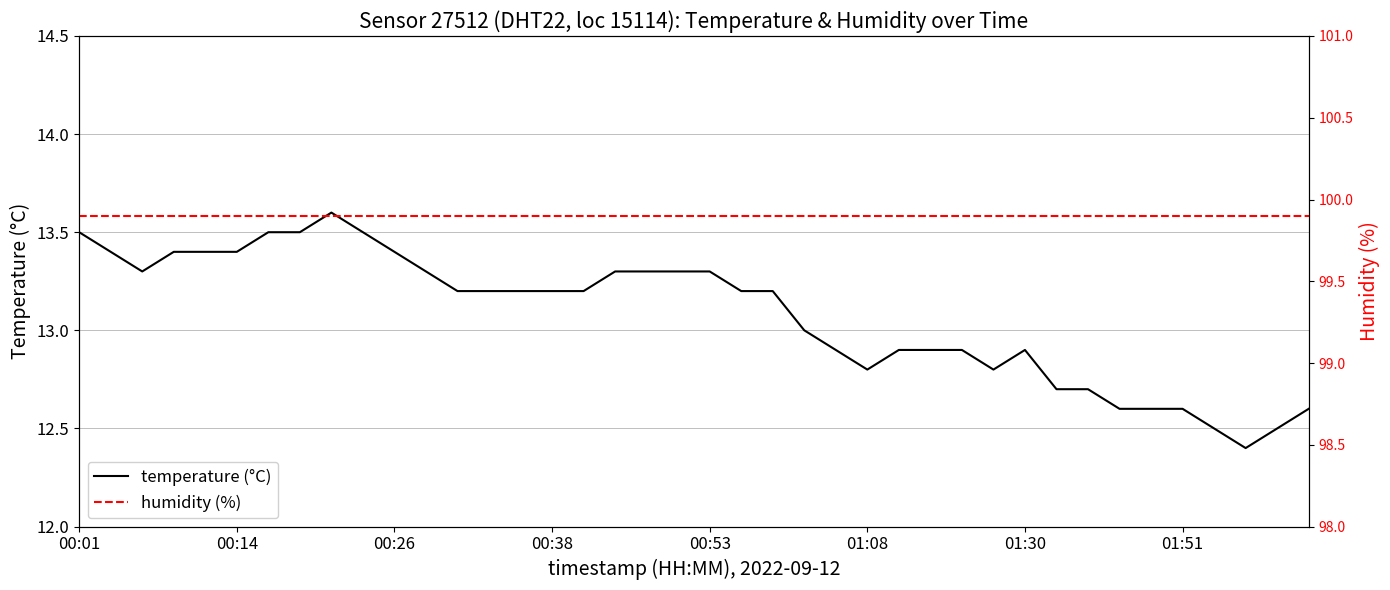

True or false: temperature (°C) has a value of 12.6 at 01:51.

True